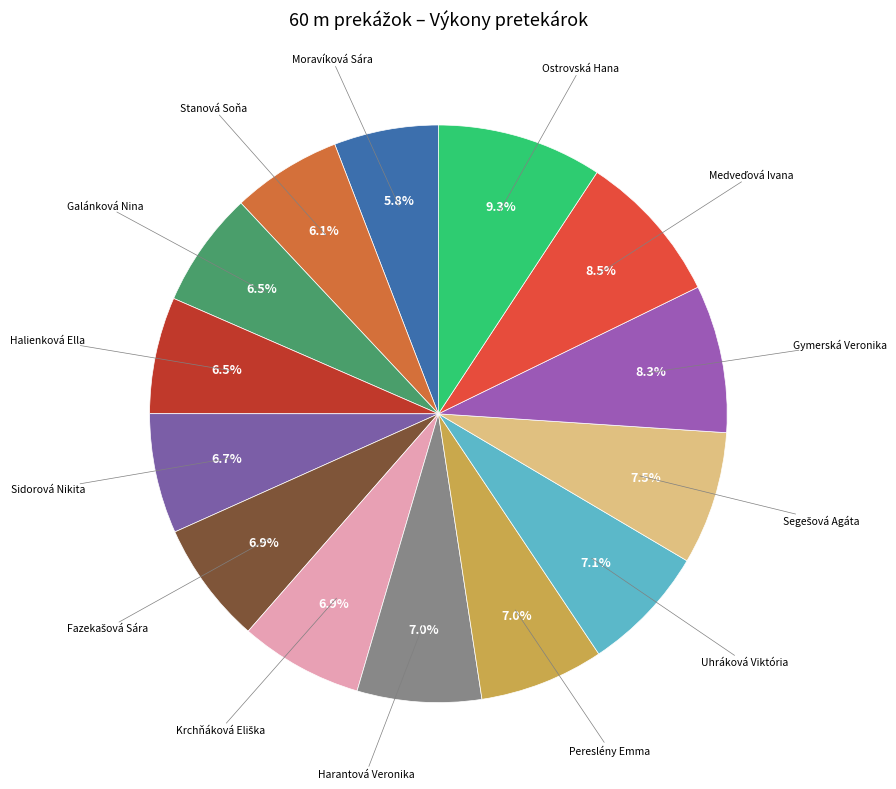

How many slices are in this pie chart?

14